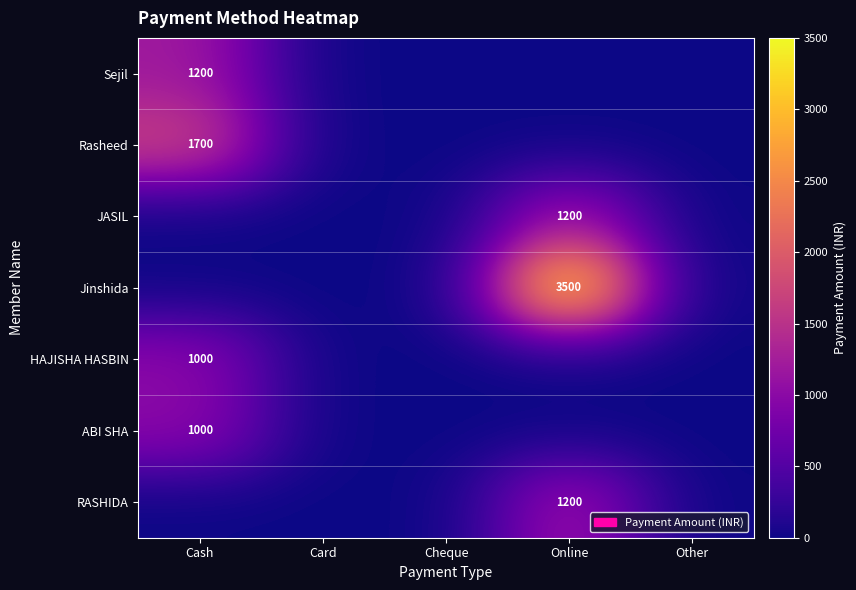

The Jinshida series shows 5052 at Online. True or false?

False